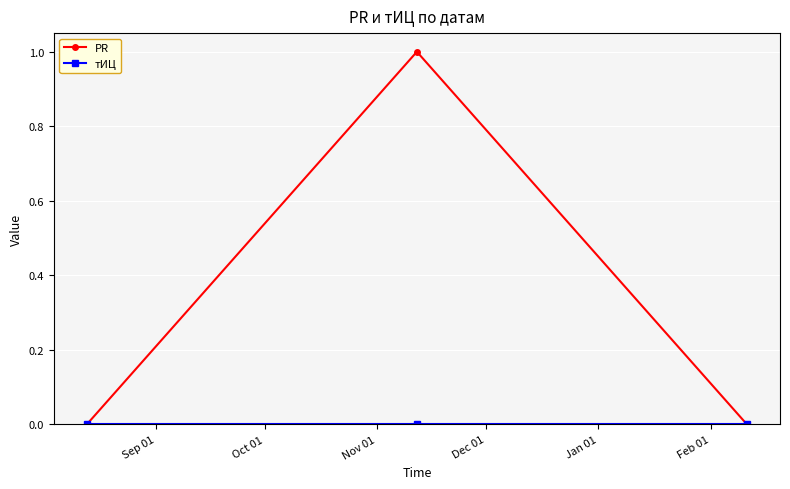

What is the value of the PR point at the 2nd from the left?

1